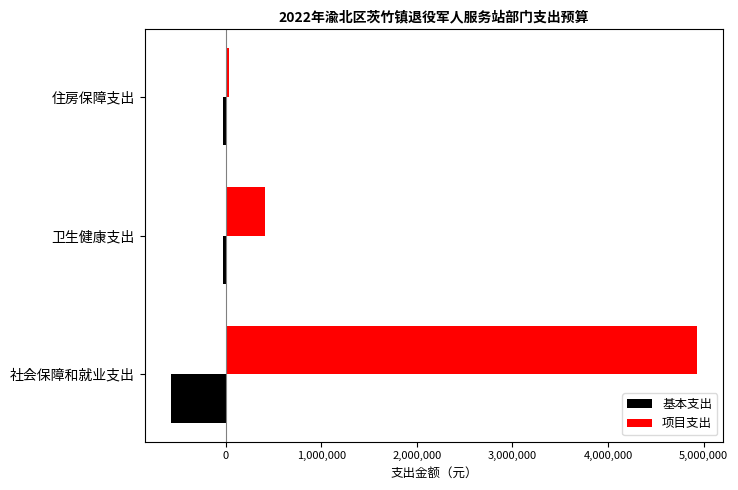

How many data points in 基本支出 are less than -25191?

2